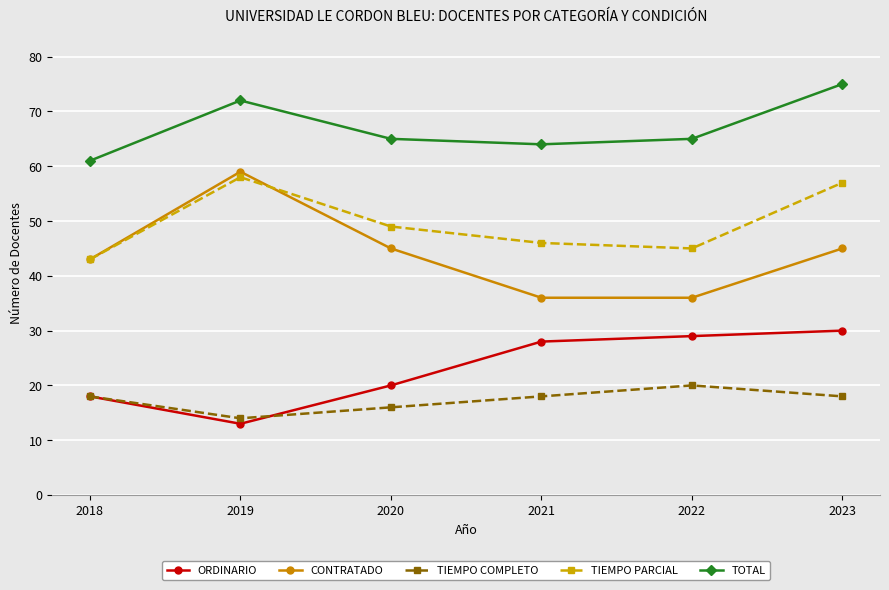

True or false: ORDINARIO and CONTRATADO intersect in this chart.

False